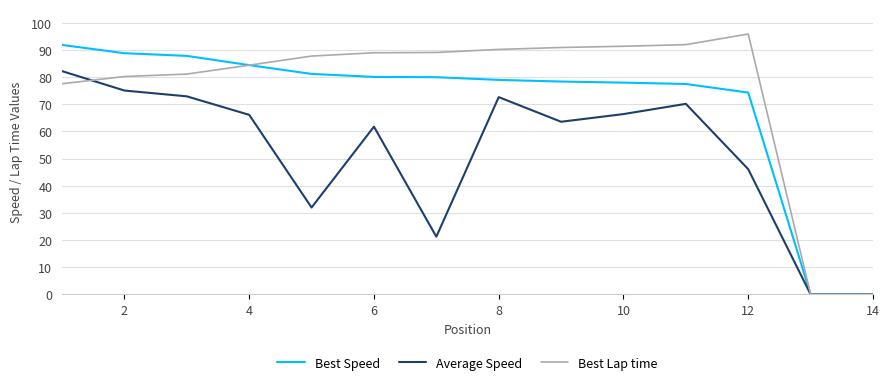

Which series has the largest total across all categories?

Best Lap time